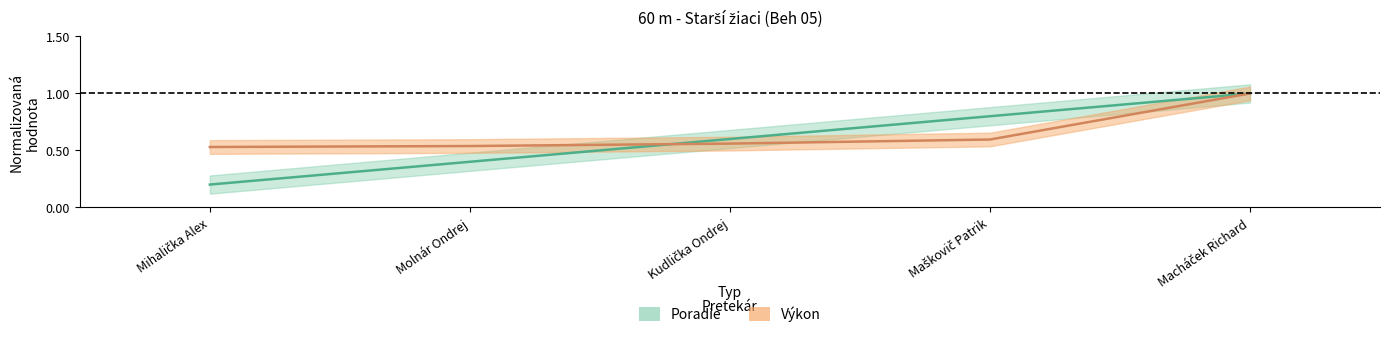

Where do Poradie and Výkon first cross each other?

Molnár Ondrej and Kudlička Ondrej